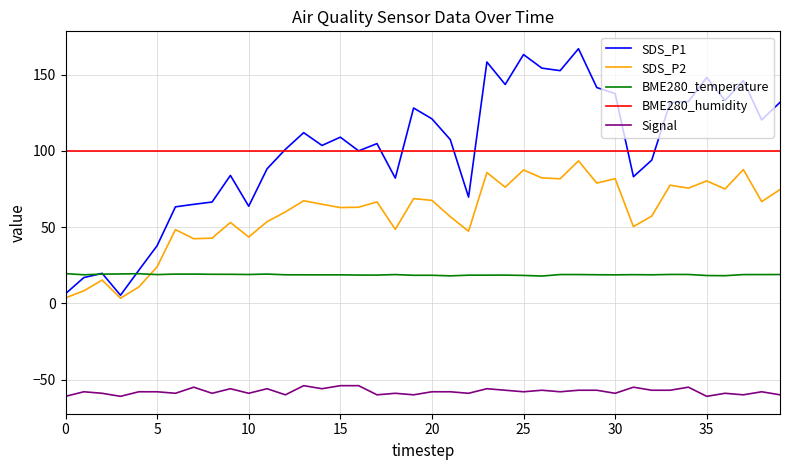

True or false: BME280_humidity and Signal intersect in this chart.

False